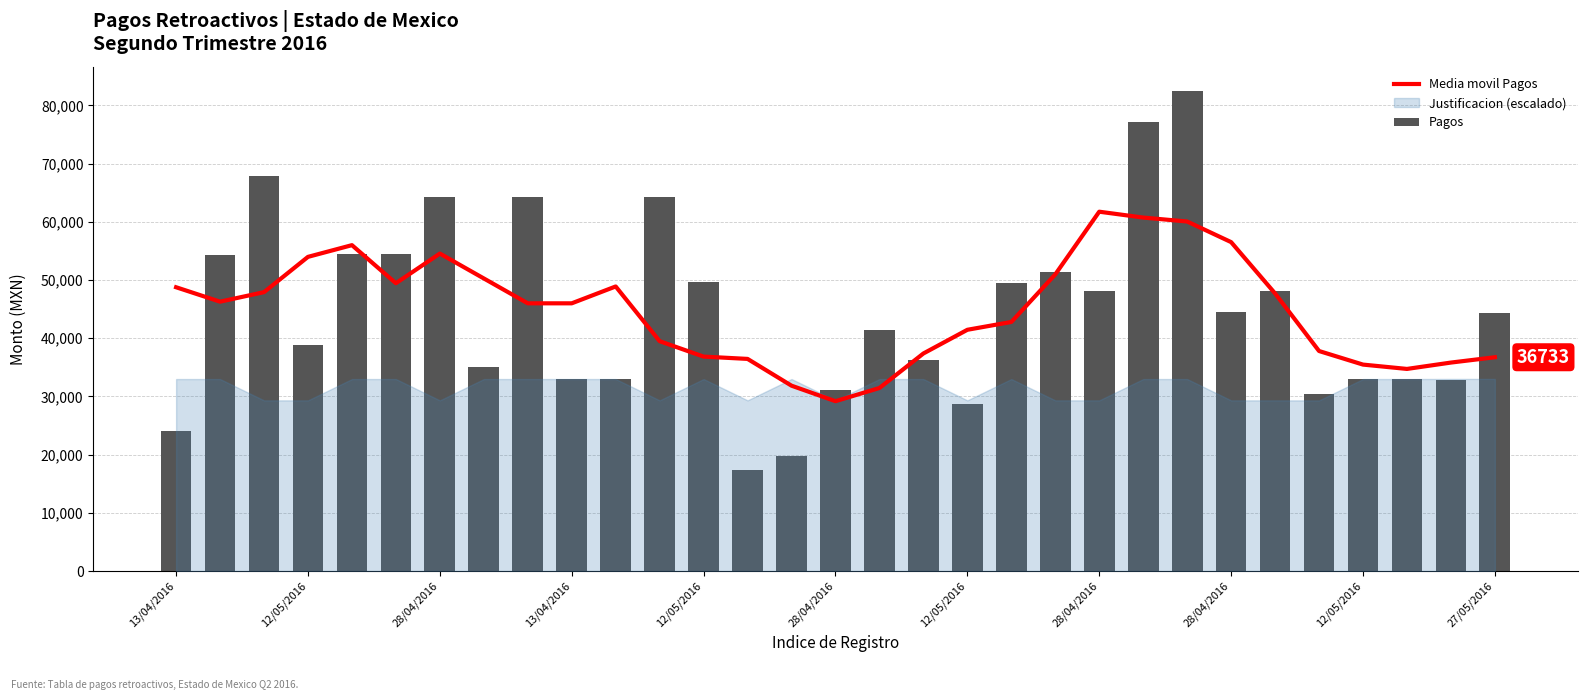

What is the total value across all series at 12/05/2016?

100563.6